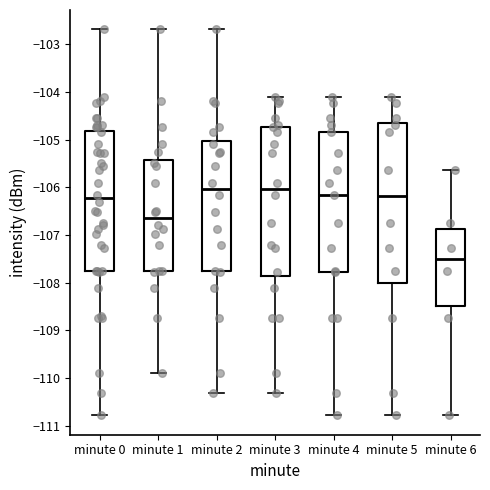

Which box is the tallest, from its lower edge to its upper edge?

minute 5